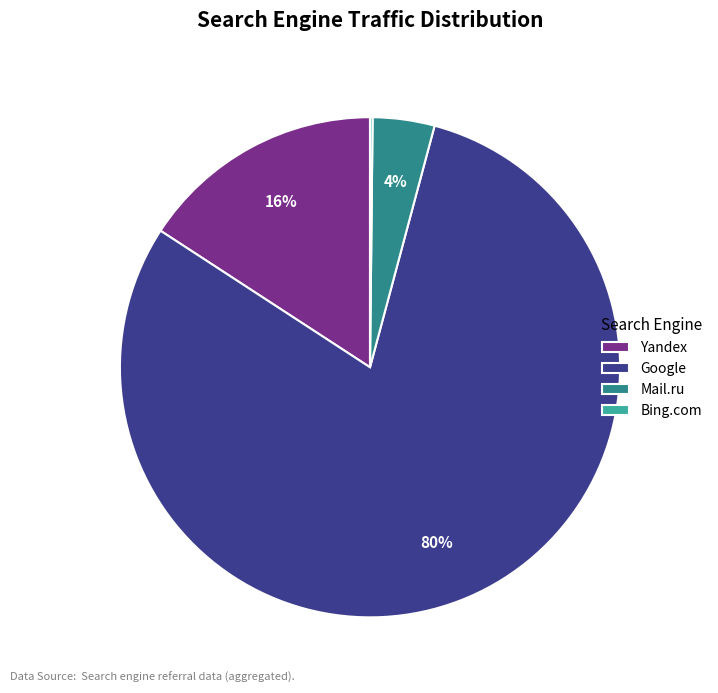

Between Yandex and Google, which is larger?

Google